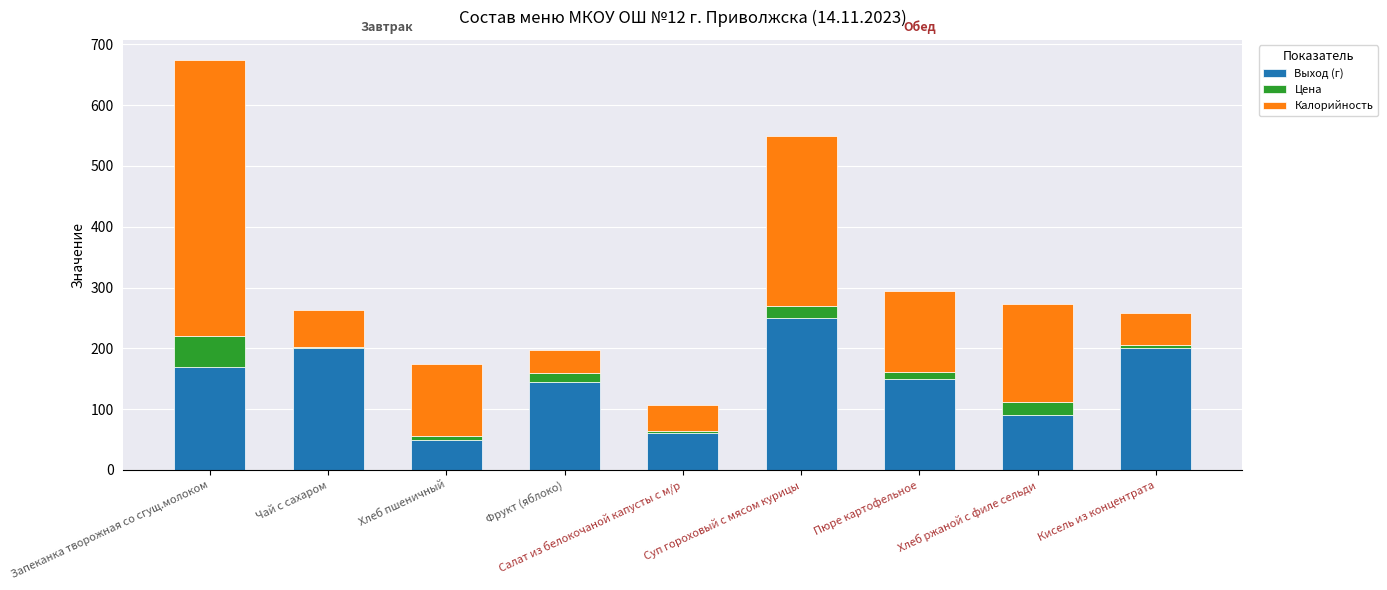

True or false: Выход (г) has a value of 50.0 at Хлеб пшеничный.

True